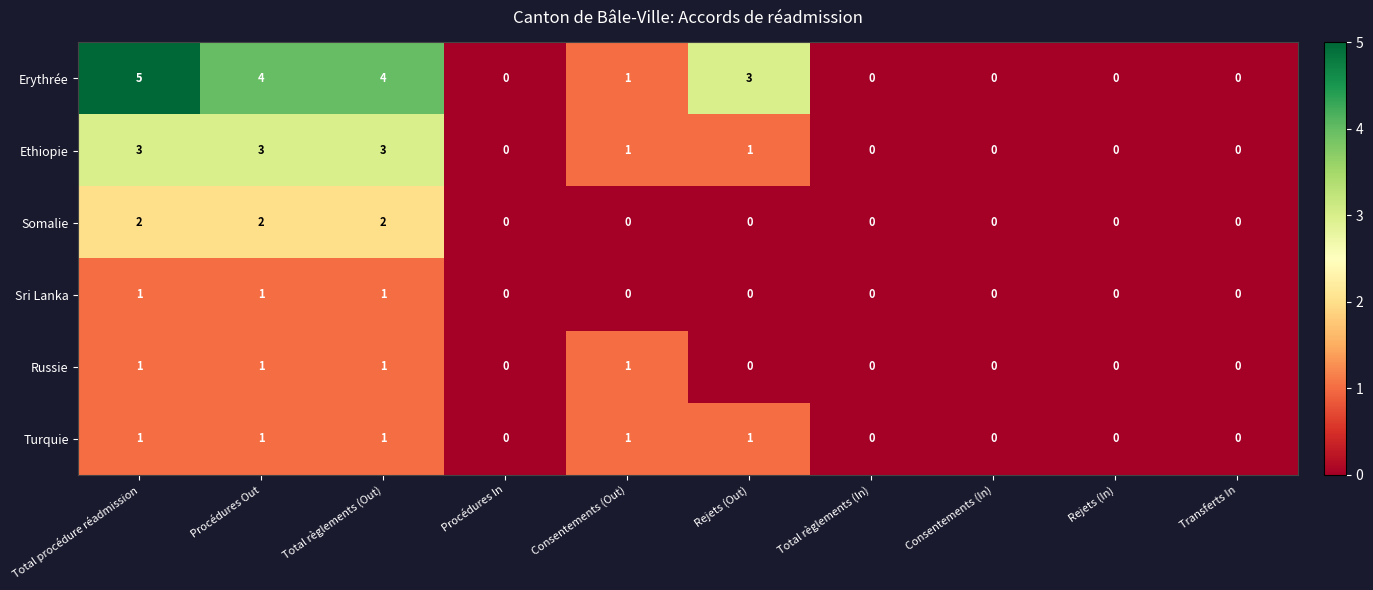

The Ethiopie series shows 0 at Procédures In. True or false?

True